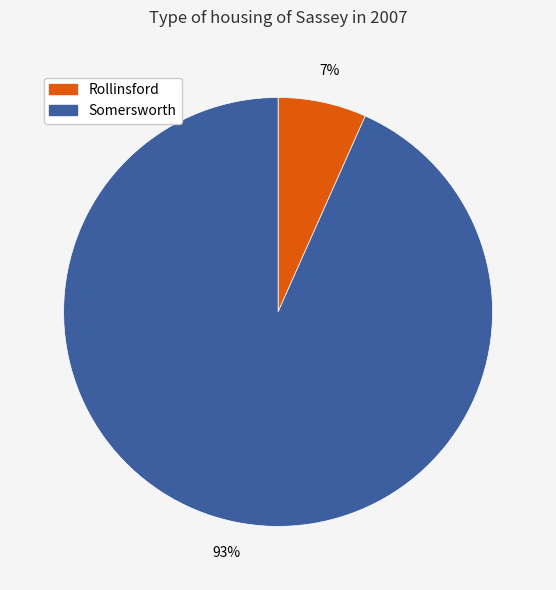

Which has a higher value, Somersworth or Rollinsford?

Somersworth